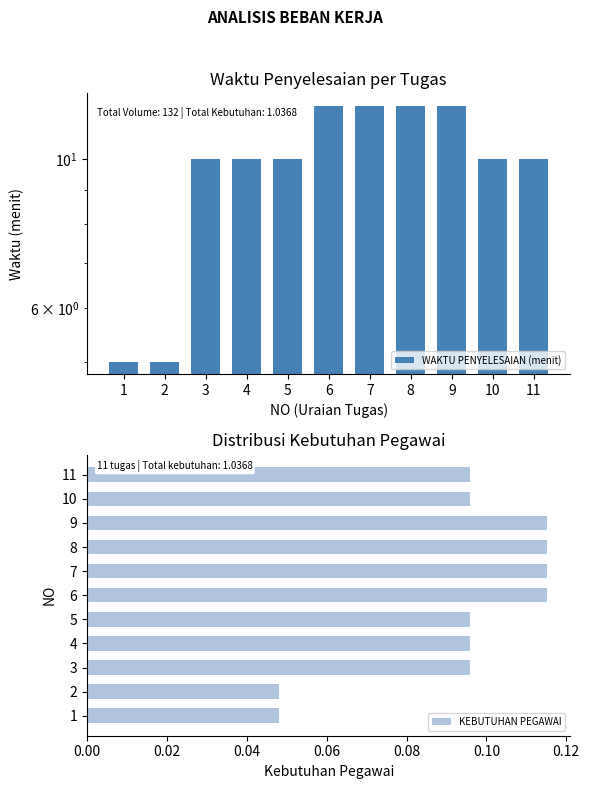

Rank the series by their maximum value, from highest to lowest.

WAKTU PENYELESAIAN (menit), KEBUTUHAN PEGAWAI